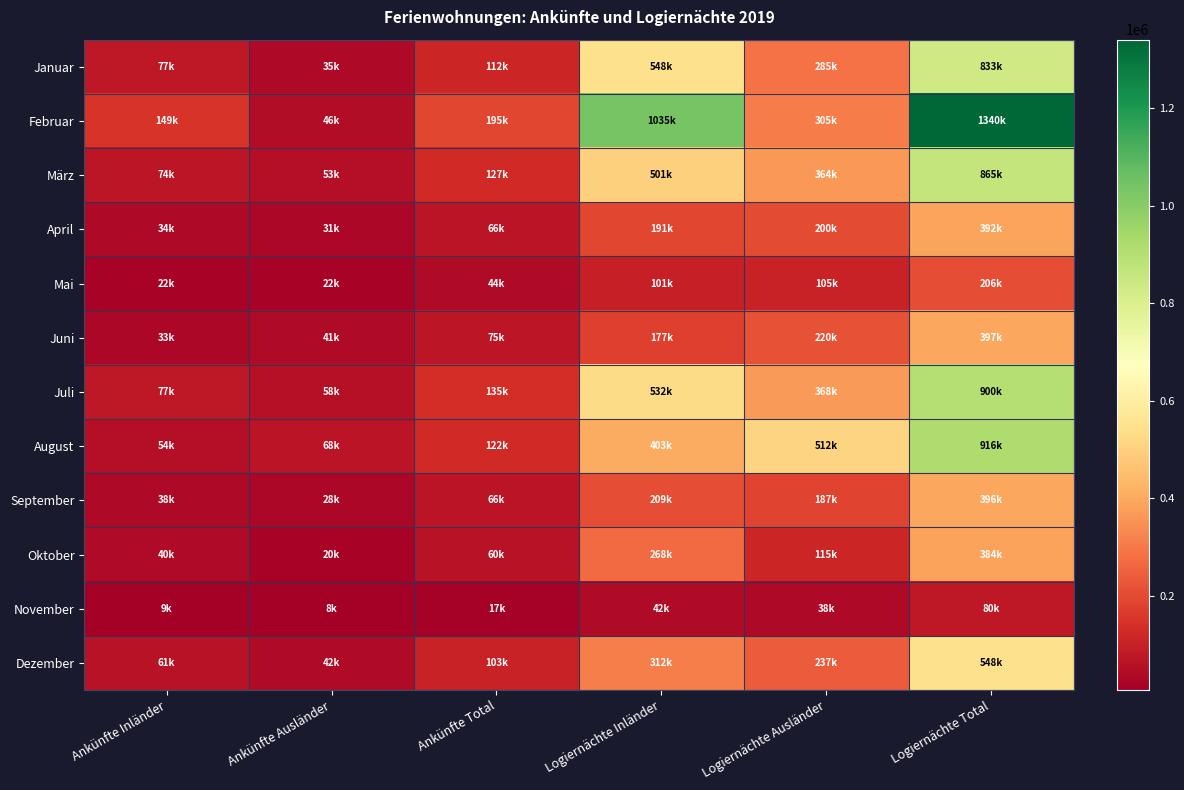

Which series changed the most between Ankünfte Inländer and Logiernächte Total?

Februar